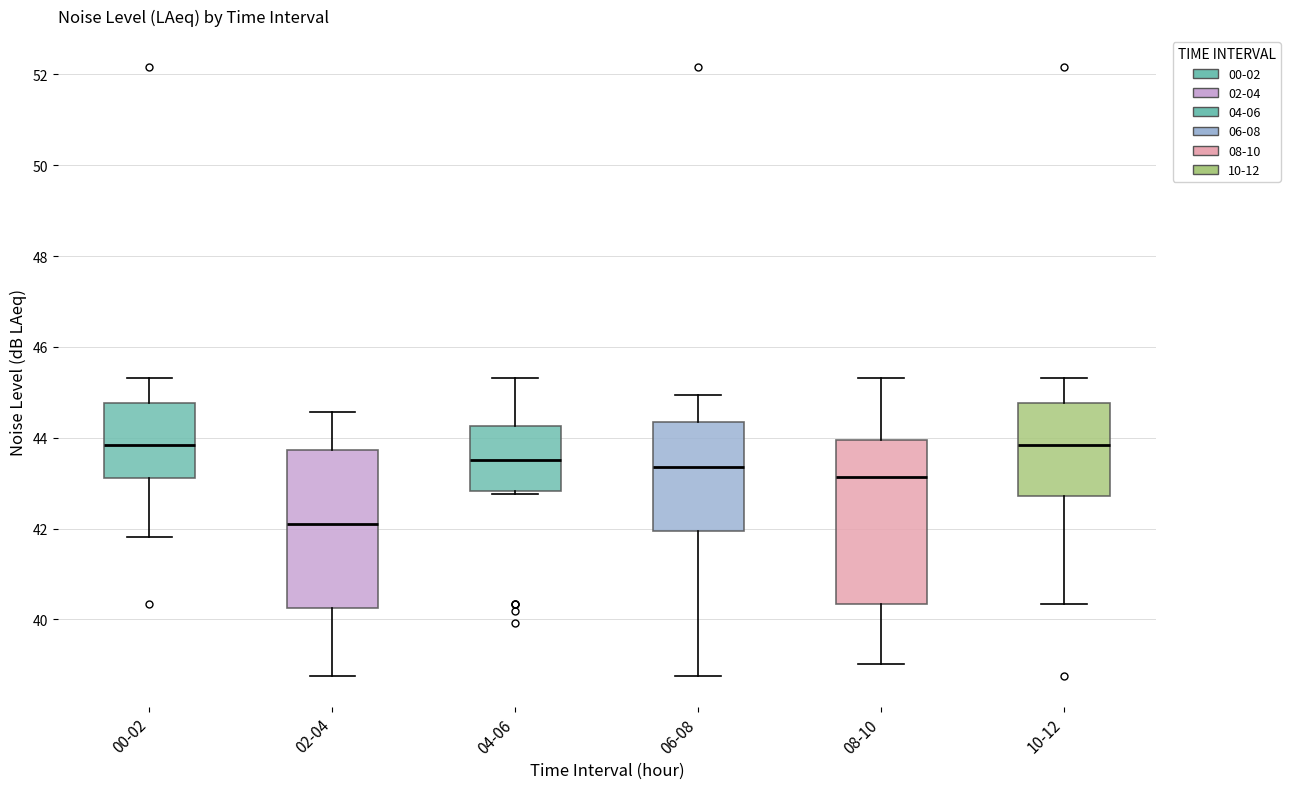

Reading left to right, transcribe this box plot: for each box, give where its median line is, the range the box spans, and where its two whiskers end, as read against the y-axis. The values are not printed on the chart, so give them approximately, as read against the axis.

00-02: median 43.8, box 43.2 to 44.8, whiskers 41.8 to 45.4
02-04: median 42.2, box 40.2 to 43.8, whiskers 38.8 to 44.6
04-06: median 43.6, box 42.8 to 44.2, whiskers 42.8 to 45.4
06-08: median 43.4, box 42.0 to 44.4, whiskers 38.8 to 45.0
08-10: median 43.2, box 40.4 to 44.0, whiskers 39.0 to 45.4
10-12: median 43.8, box 42.8 to 44.8, whiskers 40.4 to 45.4